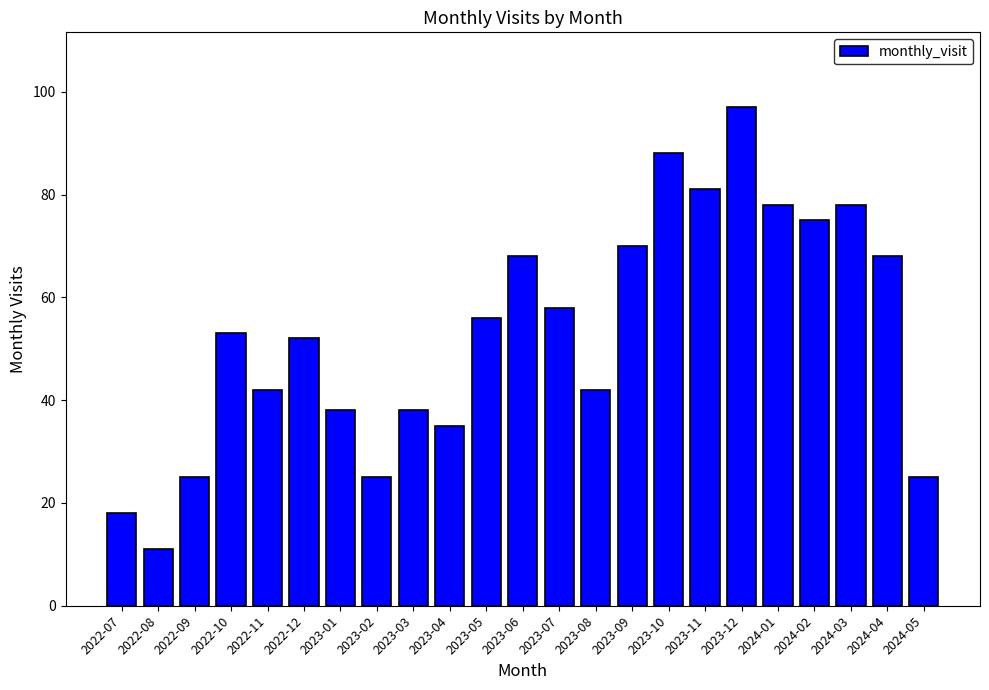

What is the difference between the second highest and second lowest values?

70